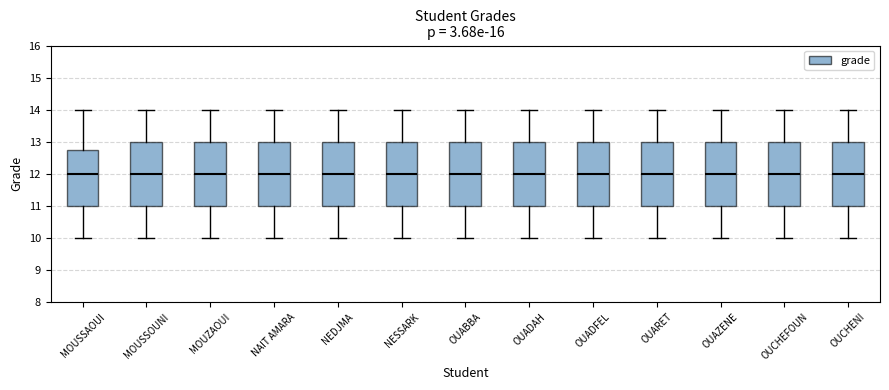

Reading left to right, read every box against the y-axis: the position of its median line, the range the box covers, and the ends of its whiskers. The values are not printed on the chart, so give them approximately, as read against the axis.

MOUSSAOUI: median 12.0, box 11.0 to 12.8, whiskers 10.0 to 14.0
MOUSSOUNI: median 12.0, box 11.0 to 13.0, whiskers 10.0 to 14.0
MOUZAOUI: median 12.0, box 11.0 to 13.0, whiskers 10.0 to 14.0
NAIT AMARA: median 12.0, box 11.0 to 13.0, whiskers 10.0 to 14.0
NEDJMA: median 12.0, box 11.0 to 13.0, whiskers 10.0 to 14.0
NESSARK: median 12.0, box 11.0 to 13.0, whiskers 10.0 to 14.0
OUABBA: median 12.0, box 11.0 to 13.0, whiskers 10.0 to 14.0
OUADAH: median 12.0, box 11.0 to 13.0, whiskers 10.0 to 14.0
OUADFEL: median 12.0, box 11.0 to 13.0, whiskers 10.0 to 14.0
OUARET: median 12.0, box 11.0 to 13.0, whiskers 10.0 to 14.0
OUAZENE: median 12.0, box 11.0 to 13.0, whiskers 10.0 to 14.0
OUCHEFOUN: median 12.0, box 11.0 to 13.0, whiskers 10.0 to 14.0
OUCHENI: median 12.0, box 11.0 to 13.0, whiskers 10.0 to 14.0